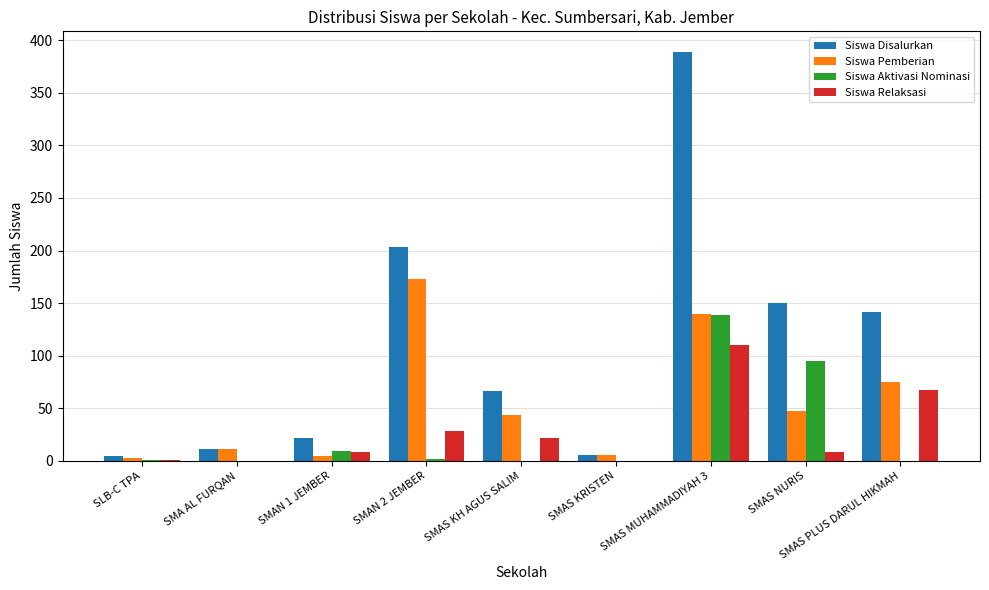

Between SLB-C TPA and SMAS KH AGUS SALIM, which series saw the biggest shift?

Siswa Disalurkan